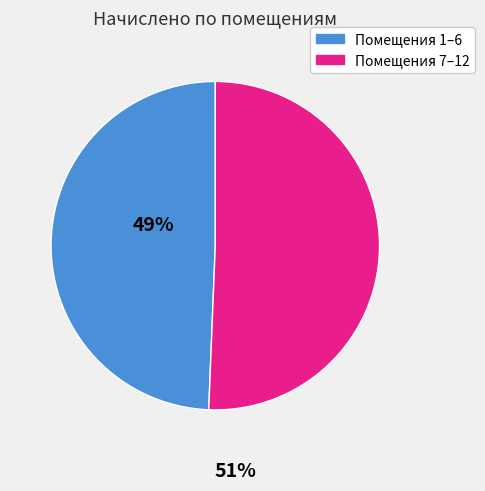

Is there a majority slice in this chart?

Yes